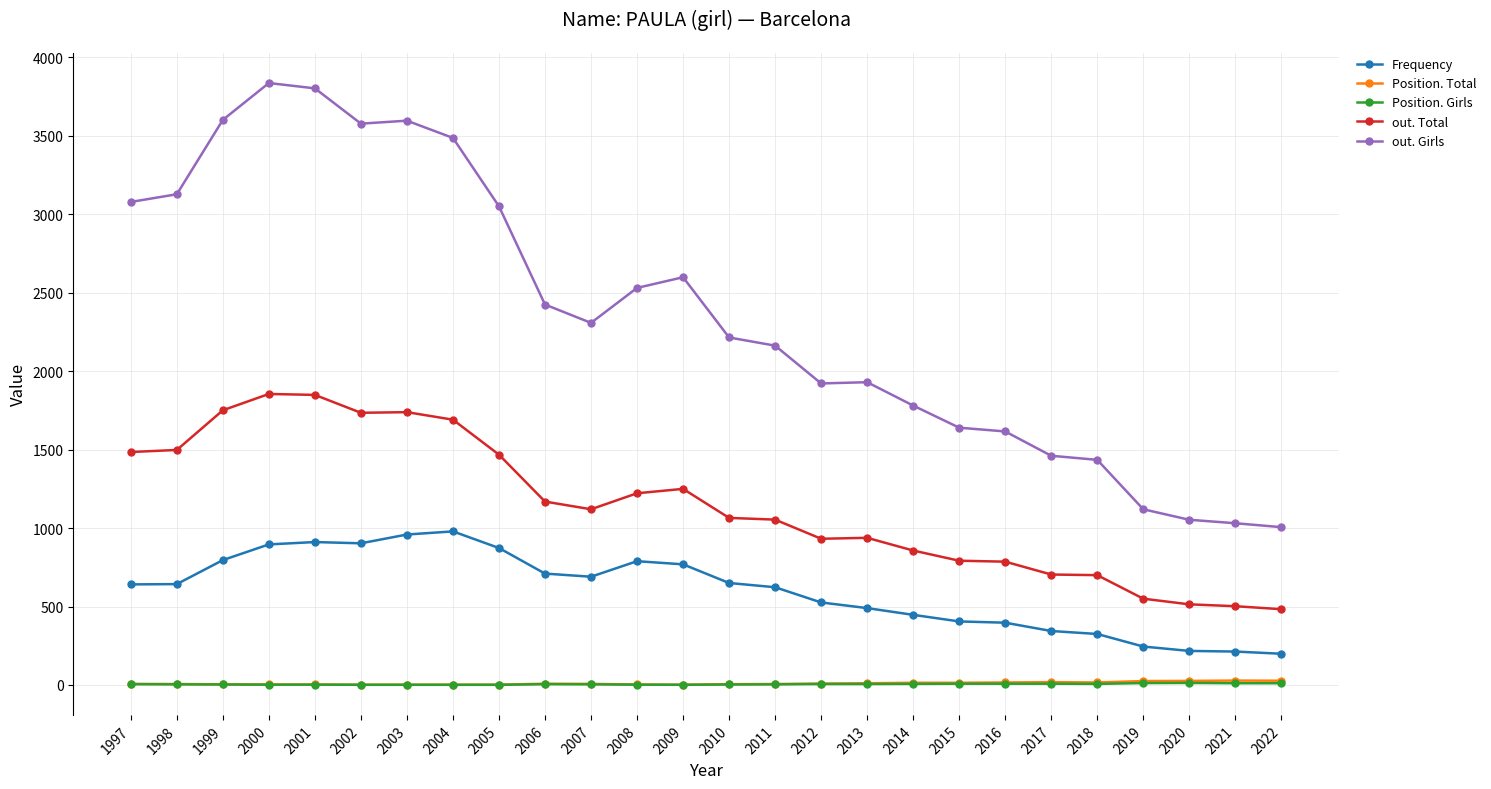

True or false: out. Total and Frequency intersect in this chart.

False